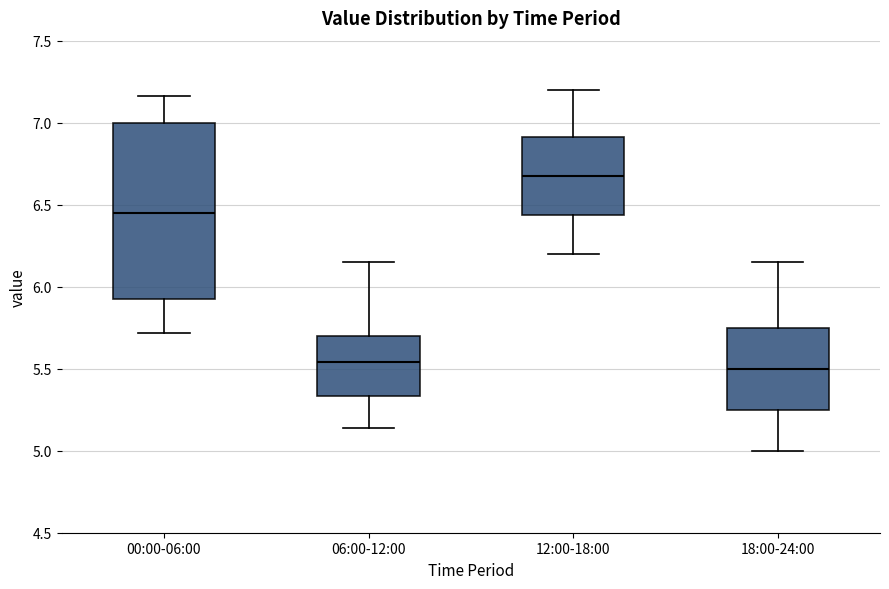

Reading left to right, read every box against the y-axis: the position of its median line, the range the box covers, and the ends of its whiskers. The values are not printed on the chart, so give them approximately, as read against the axis.

00:00-06:00: median 6.45, box 5.95 to 7.00, whiskers 5.70 to 7.15
06:00-12:00: median 5.55, box 5.35 to 5.70, whiskers 5.15 to 6.15
12:00-18:00: median 6.70, box 6.45 to 6.90, whiskers 6.20 to 7.20
18:00-24:00: median 5.50, box 5.25 to 5.75, whiskers 5.00 to 6.15